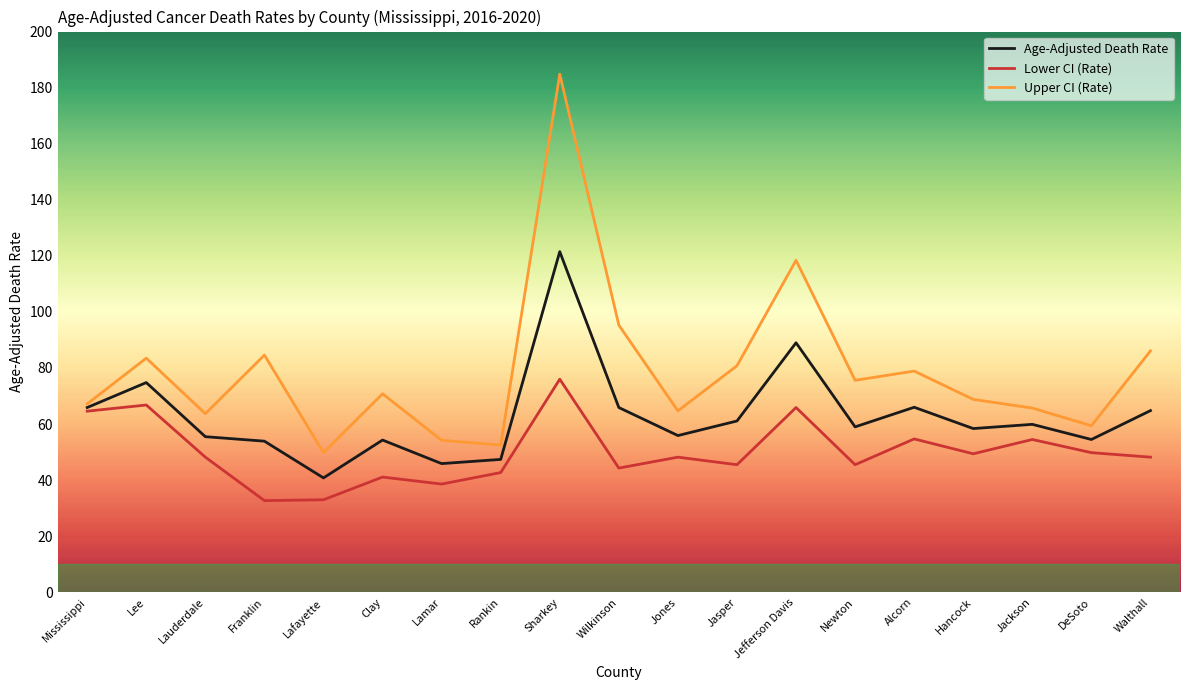

What is the lowest value of the Lower CI (Rate) series?

32.7